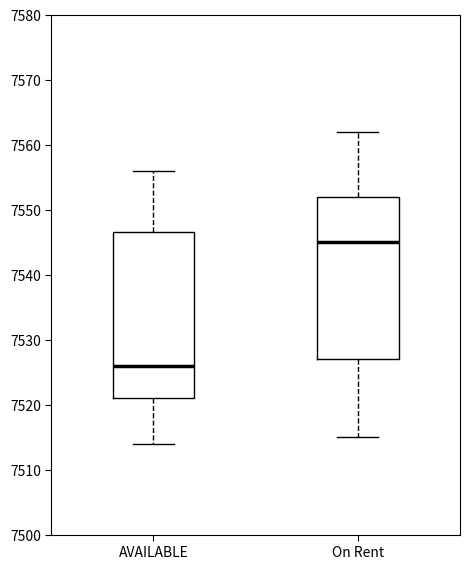

Which box has the lowest median line?

AVAILABLE